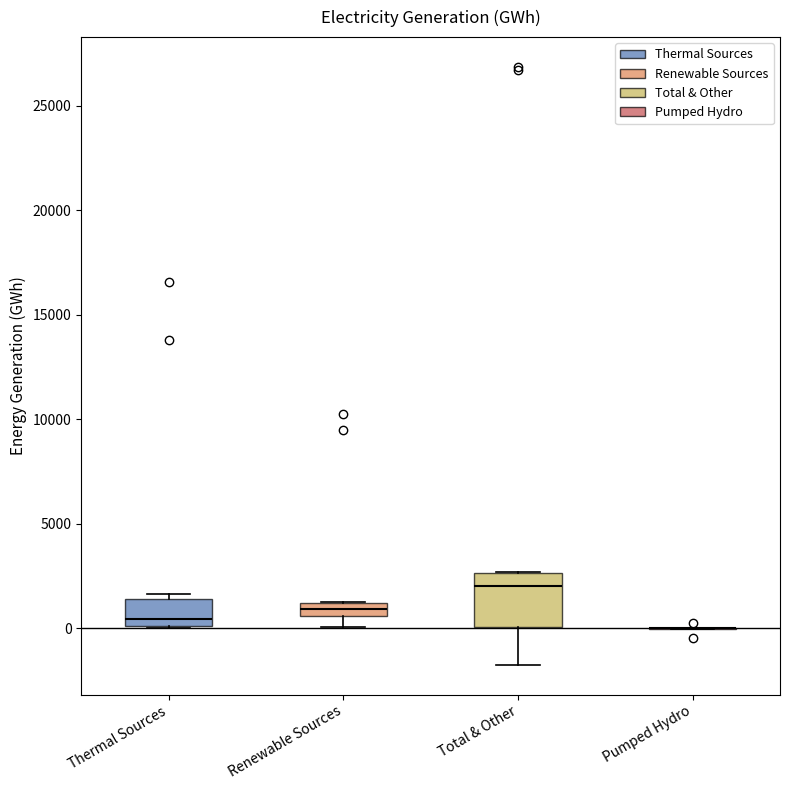

Which box is the tallest, from its lower edge to its upper edge?

Total & Other